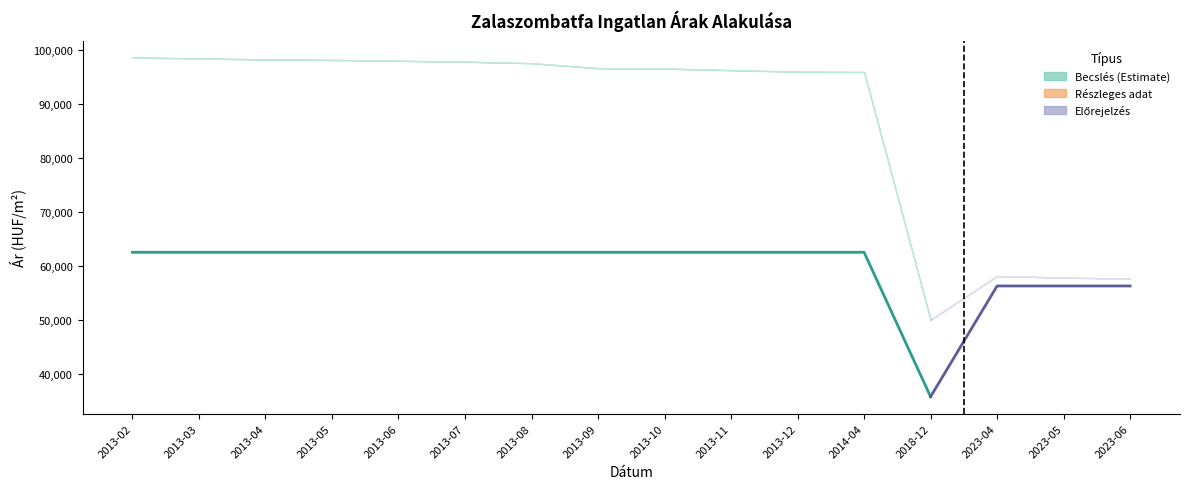

What is the label of the 14th point from the left?

2023-04